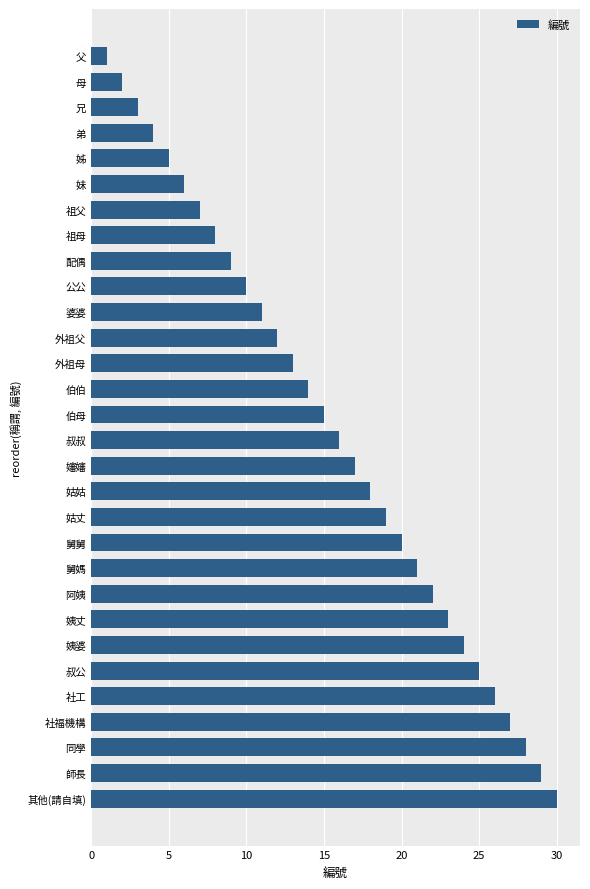

Rank the categories by value from highest to lowest.

其他(請自填), 師長, 同學, 社福機構, 社工, 叔公, 姨婆, 姨丈, 阿姨, 舅媽, 舅舅, 姑丈, 姑姑, 嬸嬸, 叔叔, 伯母, 伯伯, 外祖母, 外祖父, 婆婆, 公公, 配偶, 祖母, 祖父, 妹, 姊, 弟, 兄, 母, 父